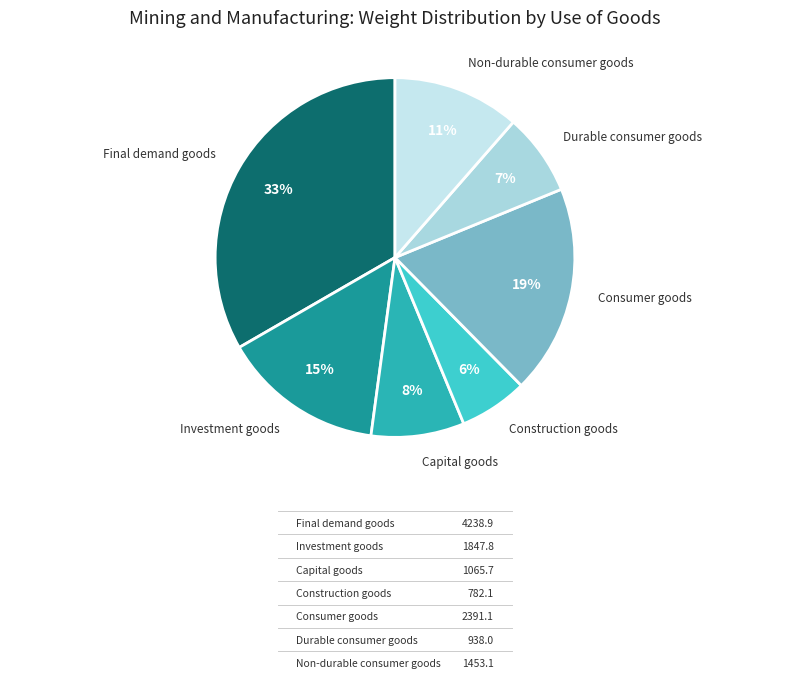

Combined, do Construction goods and Consumer goods account for over 50%?

No